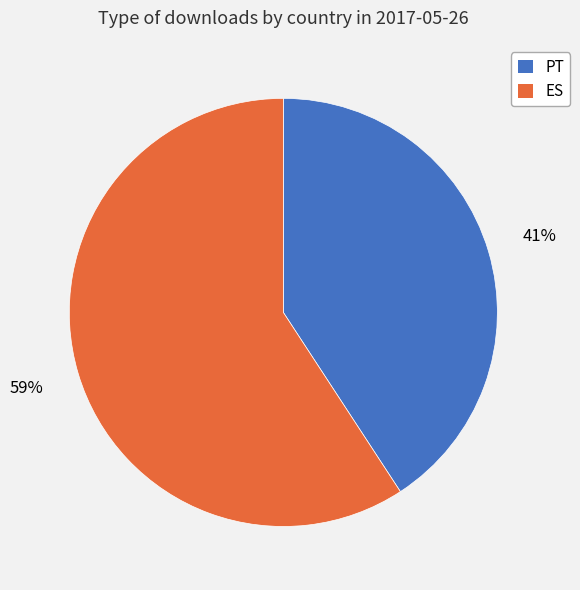

Rank the categories by value from highest to lowest.

ES, PT